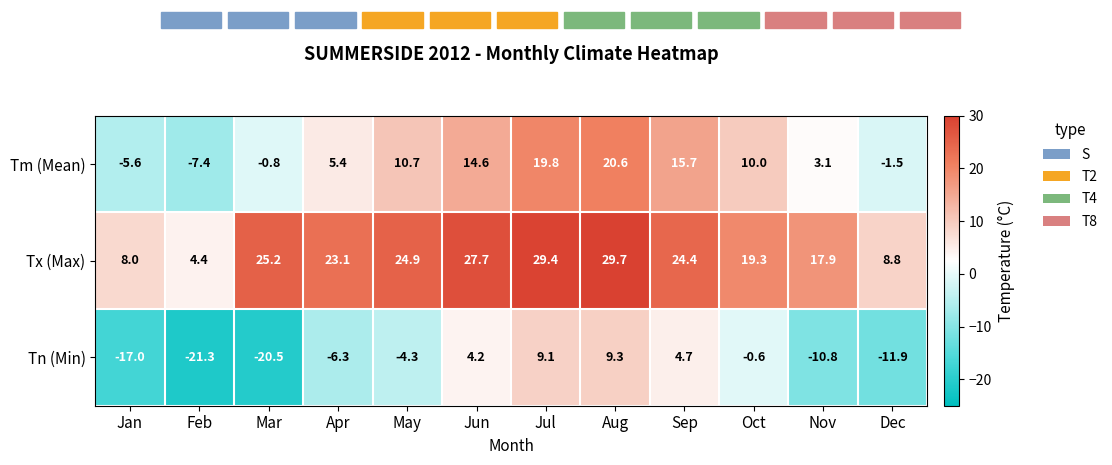

Which category has the lowest value across all series?

Feb